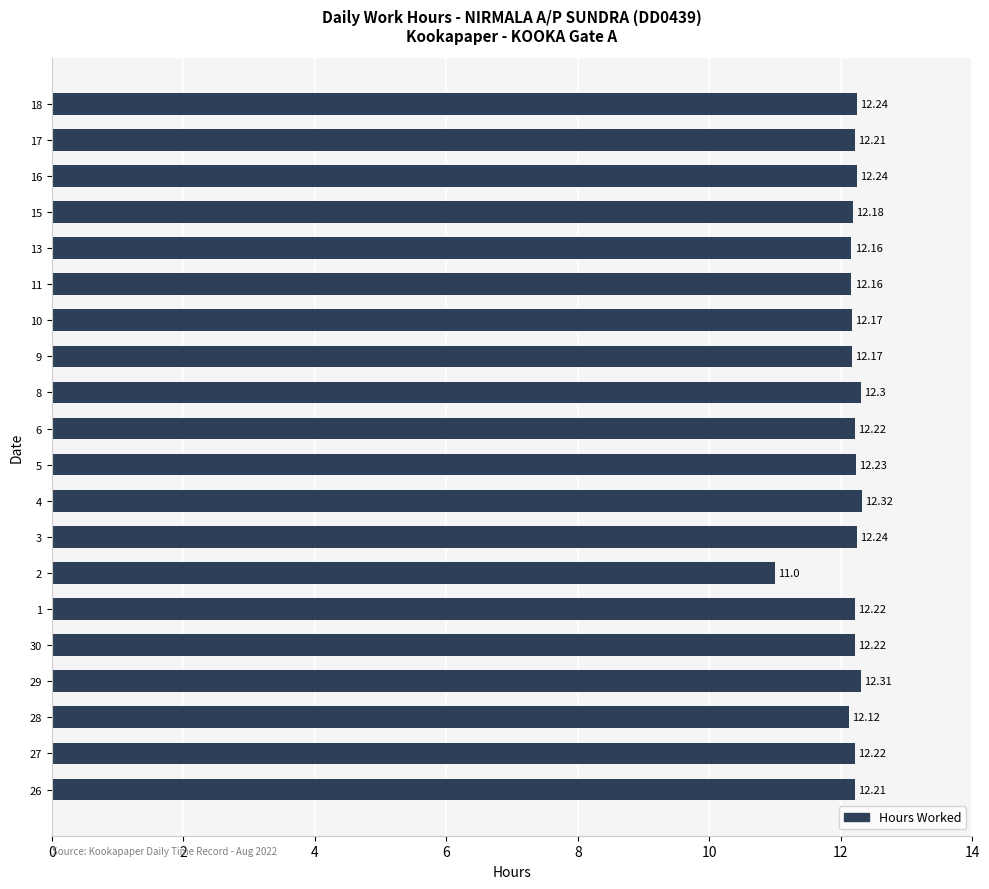

What is the sum of the values at 11 and 10?

24.3